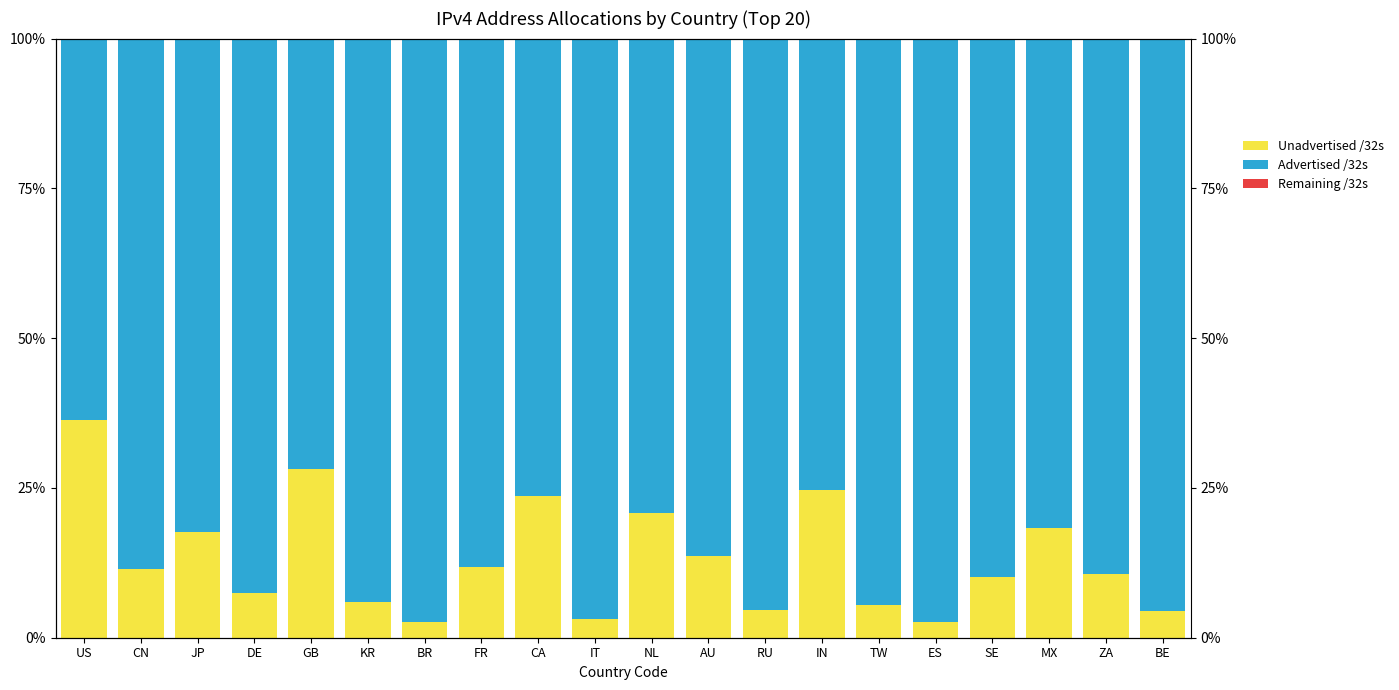

Between BE and SE, which is larger?

SE